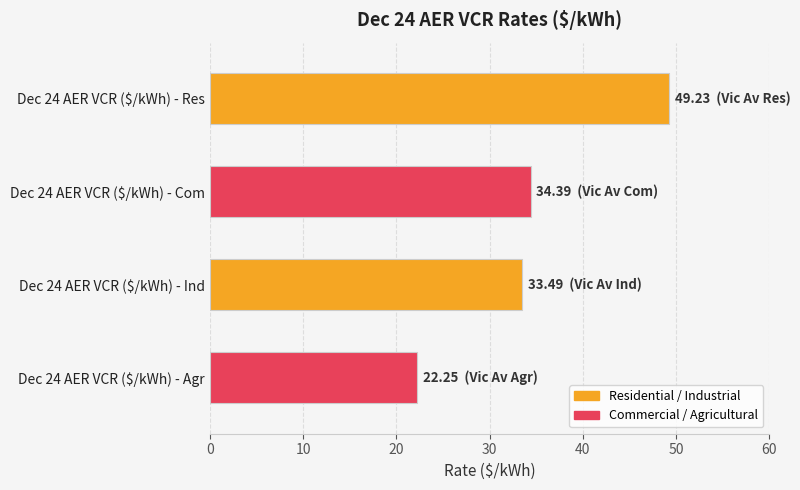

What is the average value?

34.8